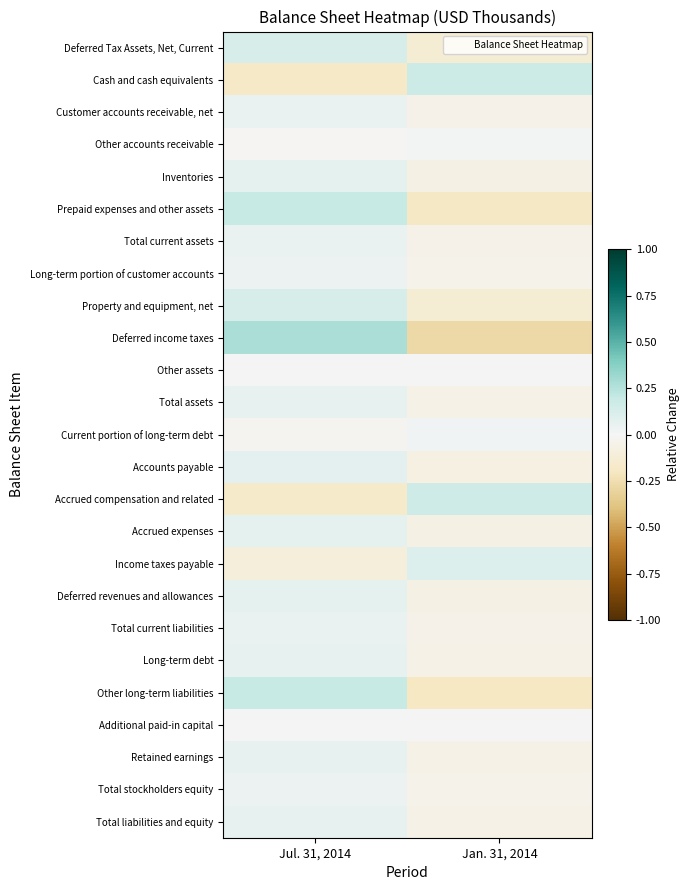

Reading right to left, extract all data points from this chart.

Deferred Tax Assets, Net, Current: Jan. 31, 2014=-0.1	Jul. 31, 2014=0.1
Cash and cash equivalents: Jan. 31, 2014=0.2	Jul. 31, 2014=-0.2
Customer accounts receivable, net: Jan. 31, 2014=-0.1	Jul. 31, 2014=0.1
Other accounts receivable: Jan. 31, 2014=0.0	Jul. 31, 2014=-0.0
Inventories: Jan. 31, 2014=-0.1	Jul. 31, 2014=0.1
Prepaid expenses and other assets: Jan. 31, 2014=-0.2	Jul. 31, 2014=0.2
Total current assets: Jan. 31, 2014=-0.1	Jul. 31, 2014=0.1
Long-term portion of customer accounts: Jan. 31, 2014=-0.0	Jul. 31, 2014=0.0
Property and equipment, net: Jan. 31, 2014=-0.1	Jul. 31, 2014=0.1
Deferred income taxes: Jan. 31, 2014=-0.3	Jul. 31, 2014=0.3
Other assets: Jan. 31, 2014=-0.0	Jul. 31, 2014=0.0
Total assets: Jan. 31, 2014=-0.1	Jul. 31, 2014=0.1
Current portion of long-term debt: Jan. 31, 2014=0.0	Jul. 31, 2014=-0.0
Accounts payable: Jan. 31, 2014=-0.1	Jul. 31, 2014=0.1
Accrued compensation and related: Jan. 31, 2014=0.2	Jul. 31, 2014=-0.2
Accrued expenses: Jan. 31, 2014=-0.1	Jul. 31, 2014=0.1
Income taxes payable: Jan. 31, 2014=0.1	Jul. 31, 2014=-0.1
Deferred revenues and allowances: Jan. 31, 2014=-0.1	Jul. 31, 2014=0.1
Total current liabilities: Jan. 31, 2014=-0.1	Jul. 31, 2014=0.1
Long-term debt: Jan. 31, 2014=-0.1	Jul. 31, 2014=0.1
Other long-term liabilities: Jan. 31, 2014=-0.2	Jul. 31, 2014=0.2
Additional paid-in capital: Jan. 31, 2014=-0.0	Jul. 31, 2014=0.0
Retained earnings: Jan. 31, 2014=-0.1	Jul. 31, 2014=0.1
Total stockholders equity: Jan. 31, 2014=-0.0	Jul. 31, 2014=0.0
Total liabilities and equity: Jan. 31, 2014=-0.1	Jul. 31, 2014=0.1